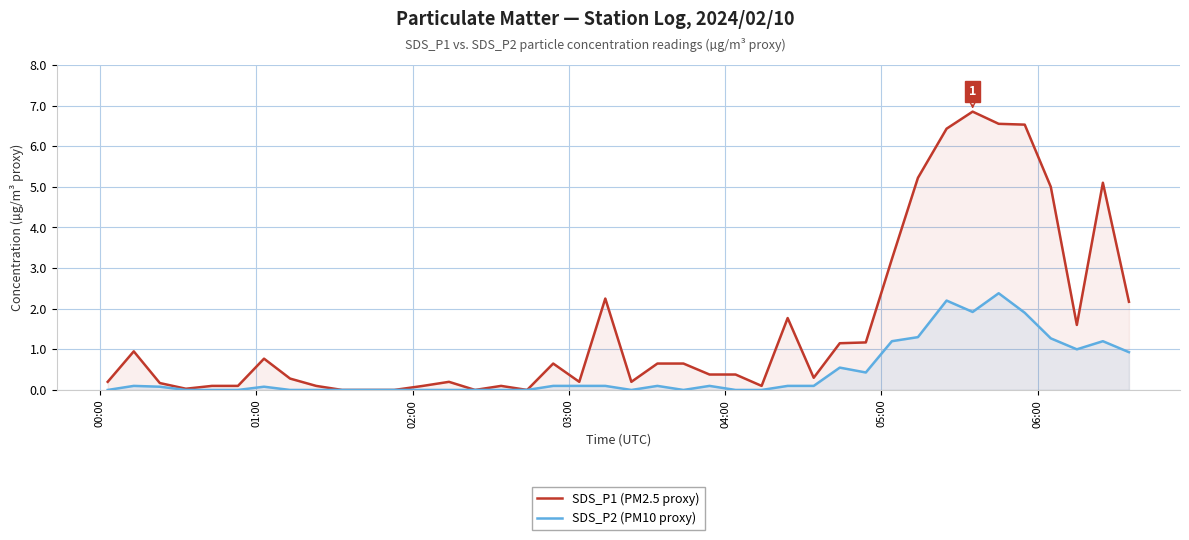

Rank the series by their maximum value, from highest to lowest.

SDS_P1 (PM2.5 proxy), SDS_P2 (PM10 proxy)